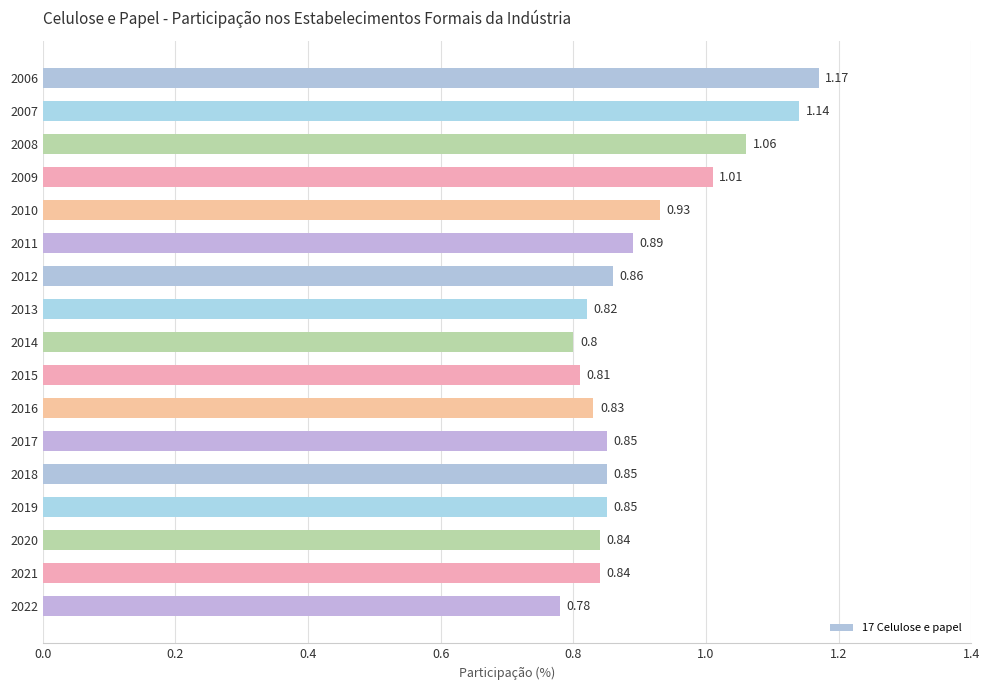

Which has a higher value, 2015 or 2017?

2017